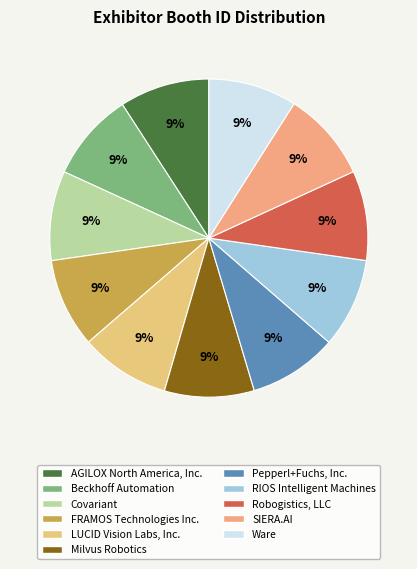

Does Milvus Robotics account for over 50% of the chart?

No